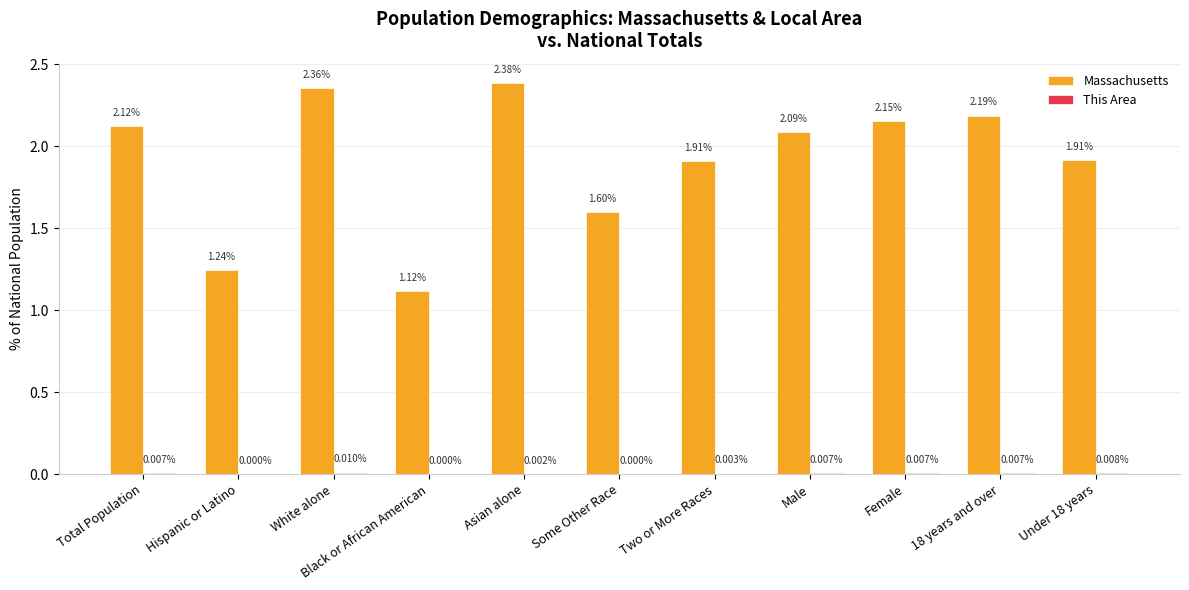

Which series changed the most between White alone and Two or More Races?

Massachusetts